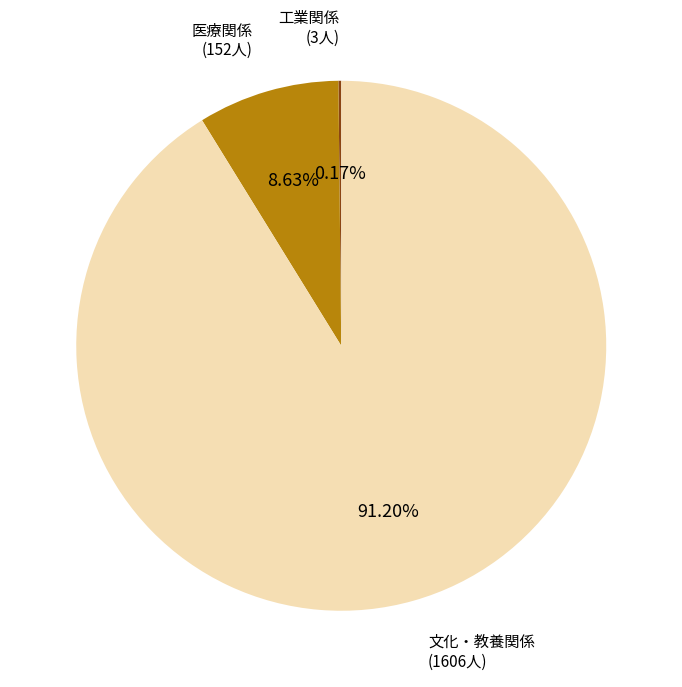

Is there a majority slice in this chart?

Yes